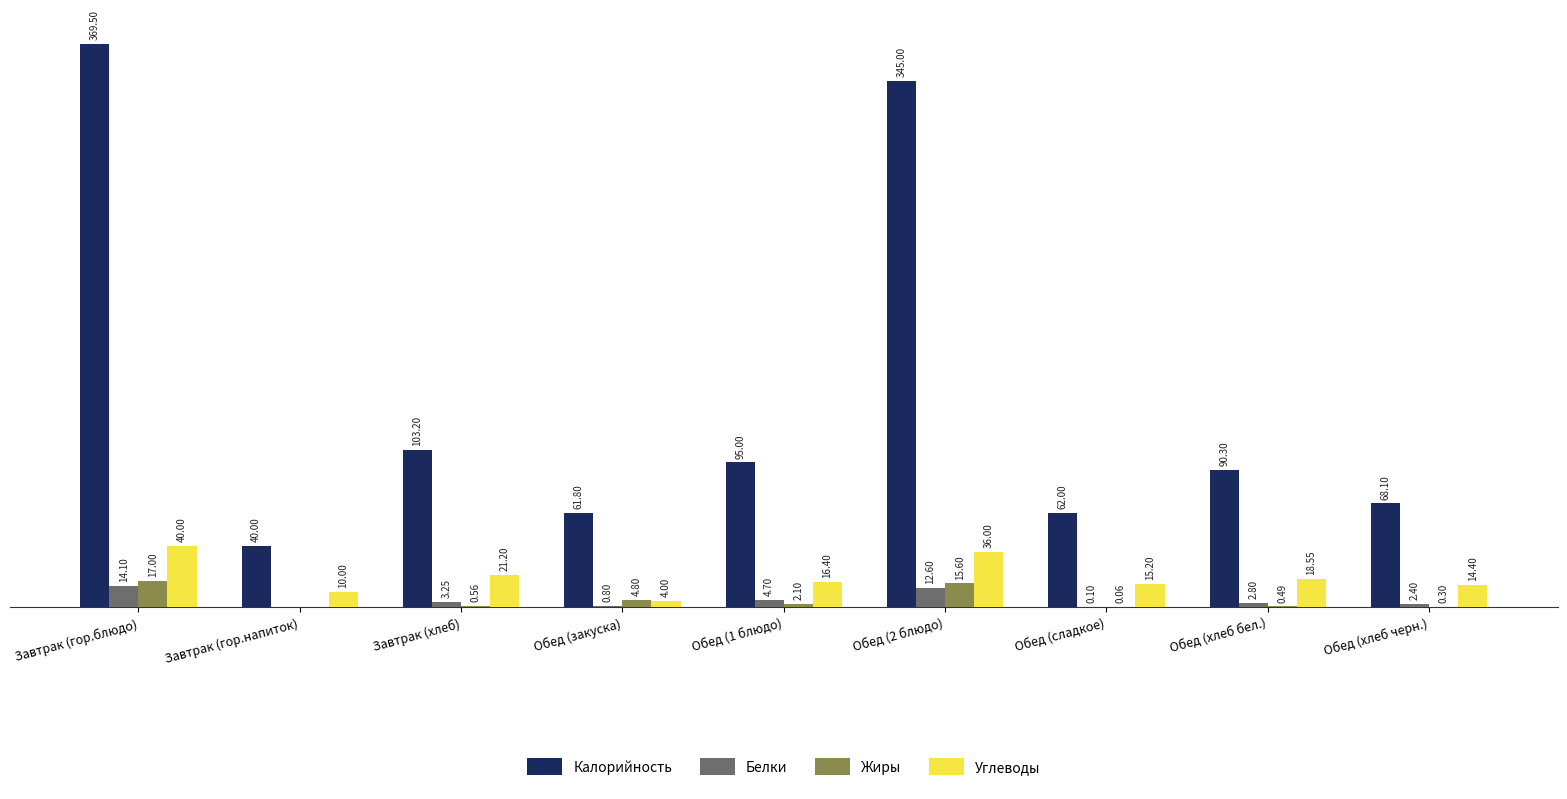

At which label does Углеводы first exceed 16?

Завтрак (гор.блюдо)